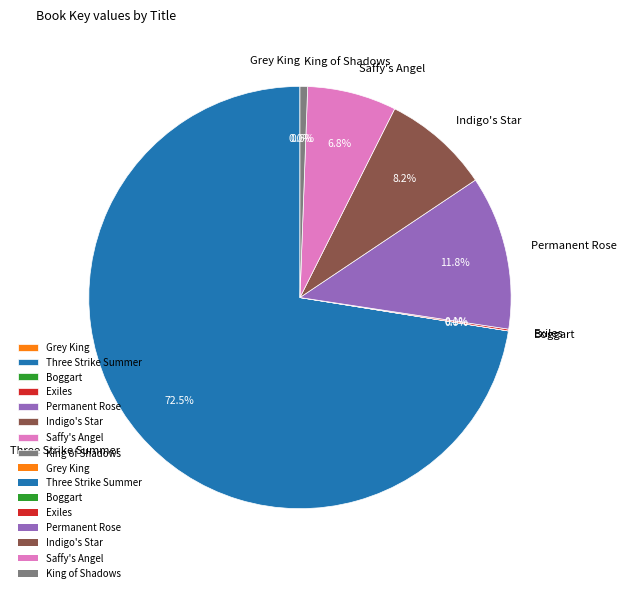

Which has a higher value, Three Strike Summer or Indigo's Star?

Three Strike Summer